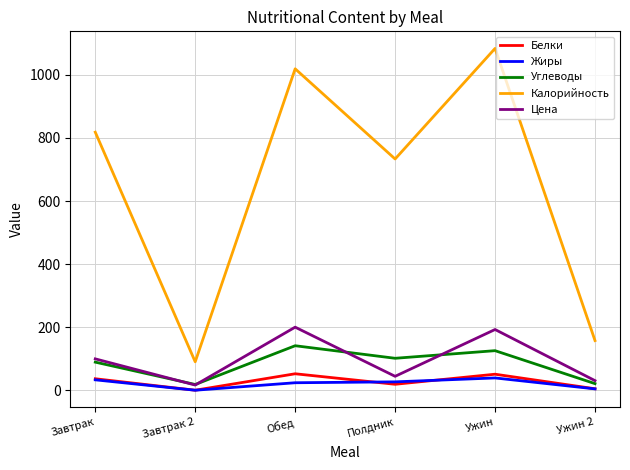

What are all the series names shown in the legend?

Белки, Жиры, Углеводы, Калорийность, Цена